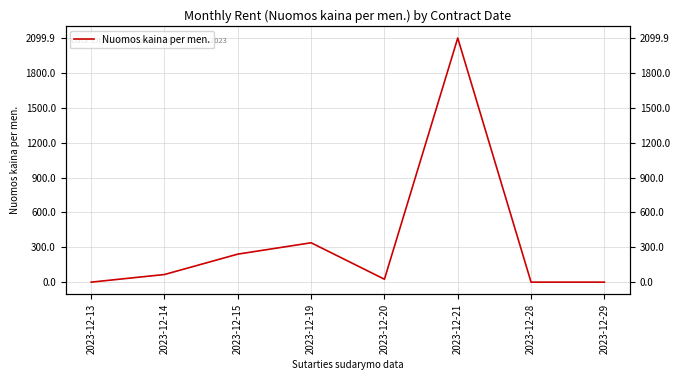

Is it true that the value at 2023-12-21 is 3598.0?

False